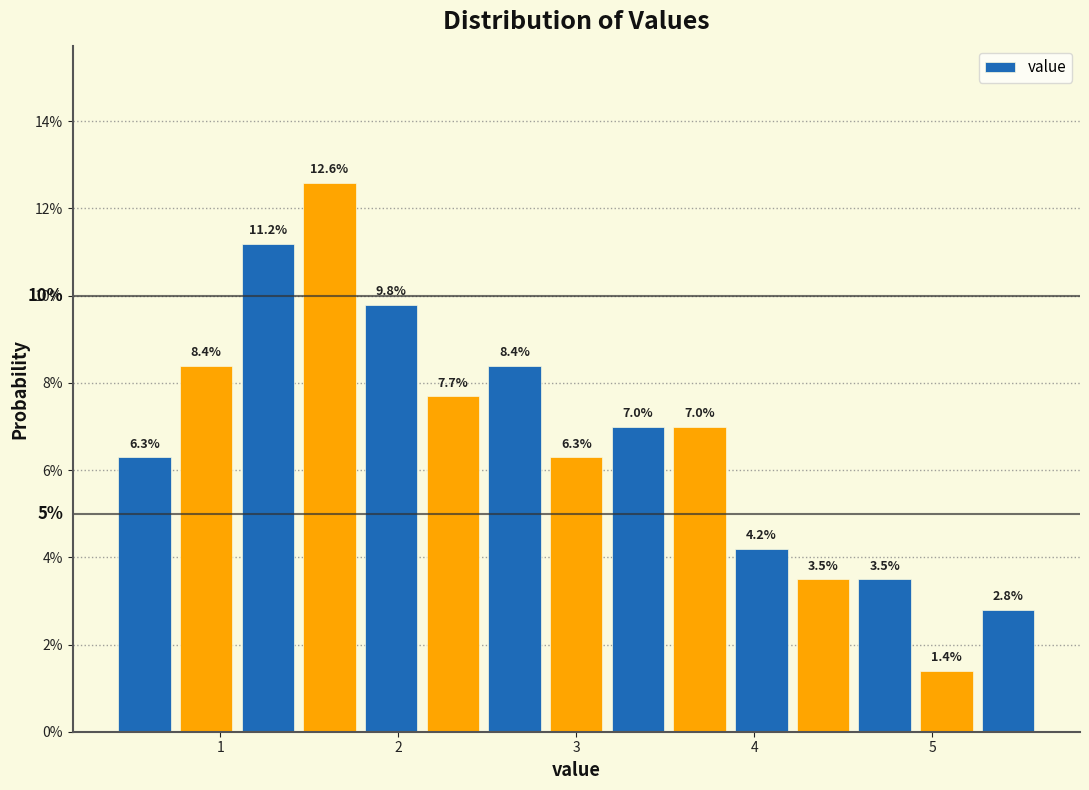

Around what value on the x-axis is the tallest bar? Give the approximate position of its centre, as read against the axis.

1.6